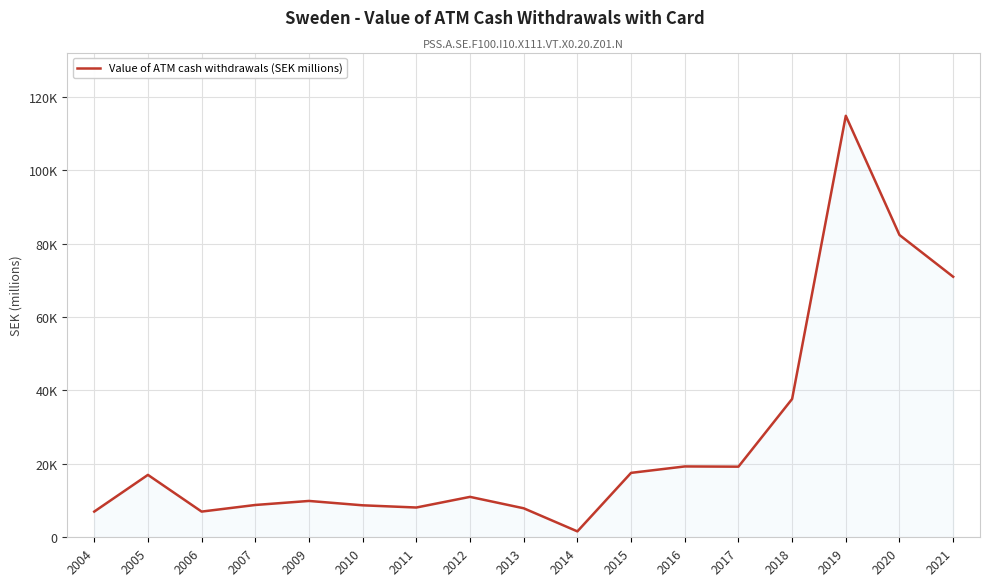

Is this an area chart (filled region under the line)?

Yes